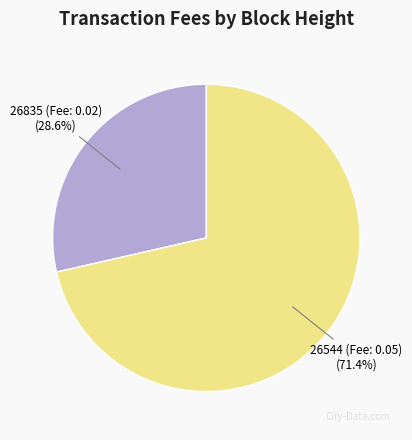

Rank the categories by value from highest to lowest.

26544 (Fee: 0.05), 26835 (Fee: 0.02)